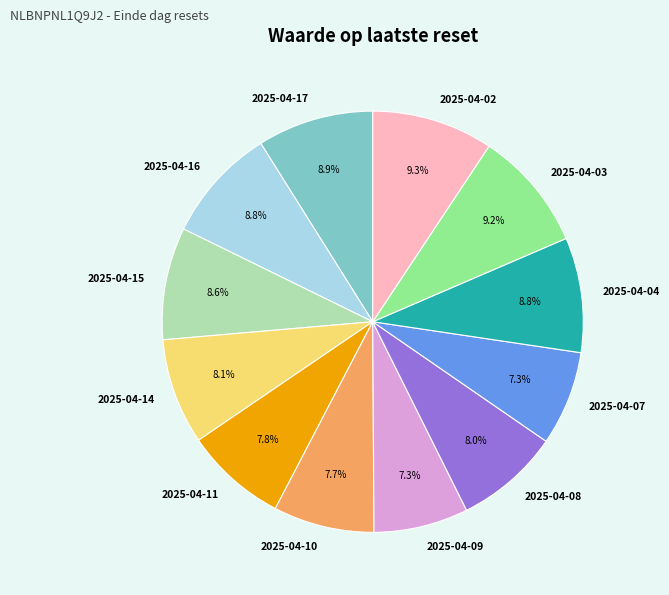

To the nearest percent, what is the difference between the largest and smallest slice percentages?

2%